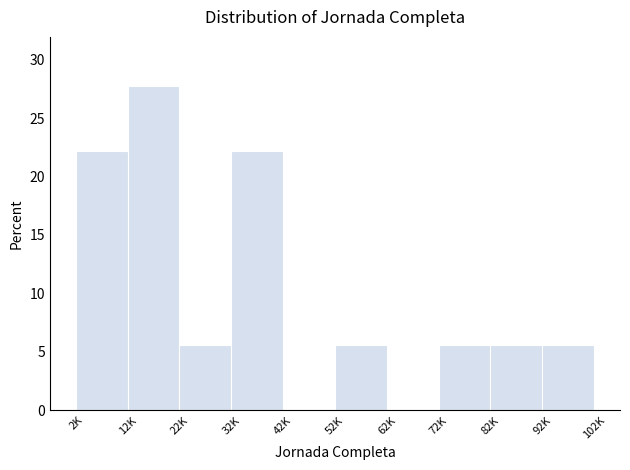

Reading left to right, what are all the values shown in this chart?

2K=22.2	12K=27.8	22K=5.6	32K=22.2	42K=0.0	52K=5.6	62K=0.0	72K=5.6	82K=5.6	92K=5.6